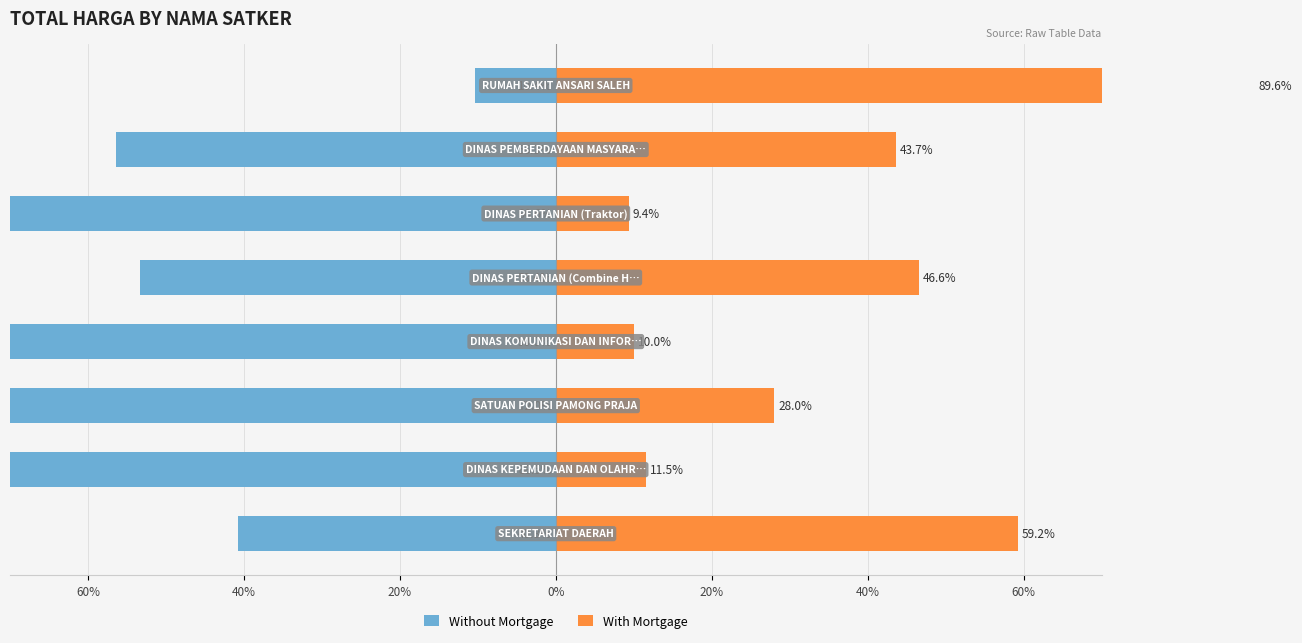

What is the average value of the Without Mortgage series?

-62.7